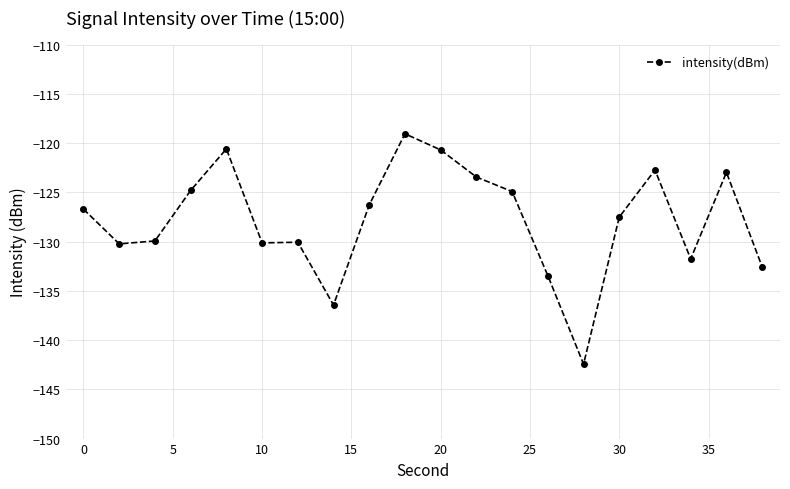

What is the sum of all values?

-2556.8